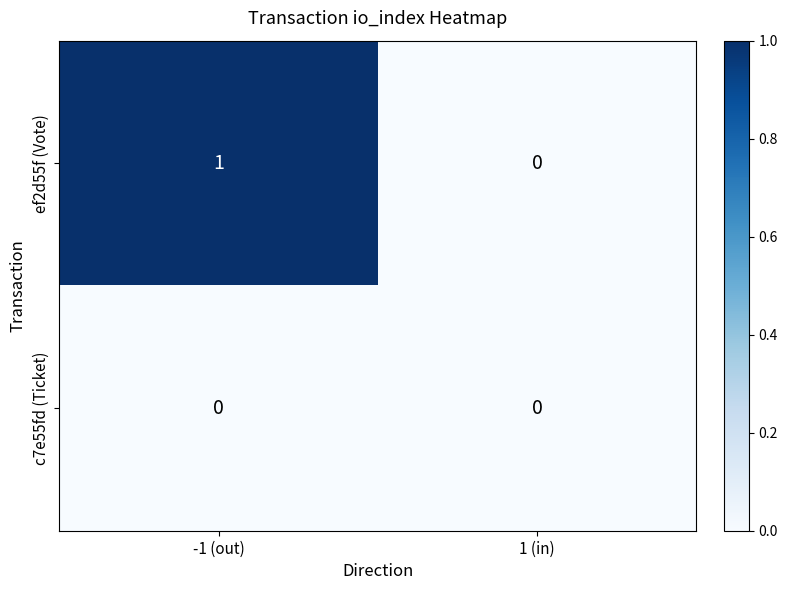

Which series has the largest total across all categories?

ef2d55f (Vote)